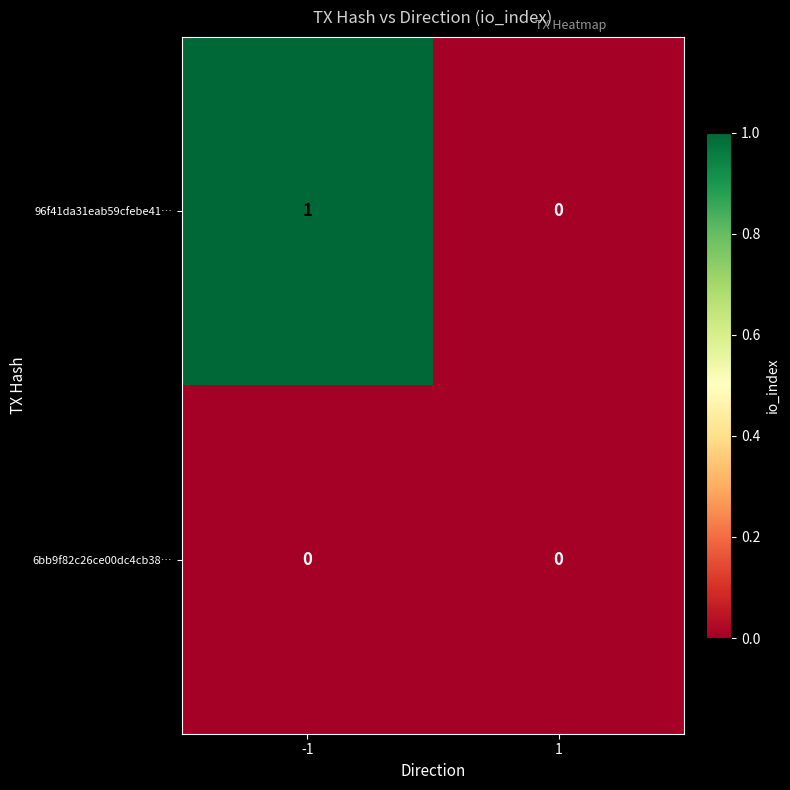

Reading left to right, list all the values displayed in this chart.

96f41da31eab59cfebe41…: -1=1	1=0
6bb9f82c26ce00dc4cb38…: -1=0	1=0